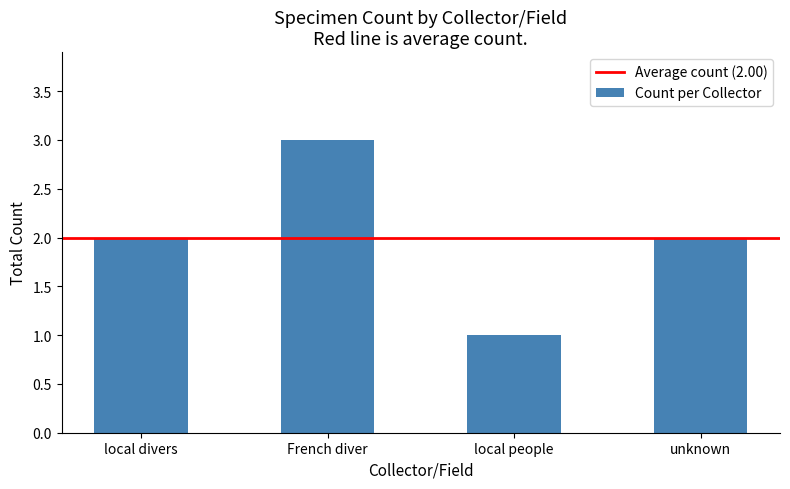

Which has a higher value, local people or French diver?

French diver